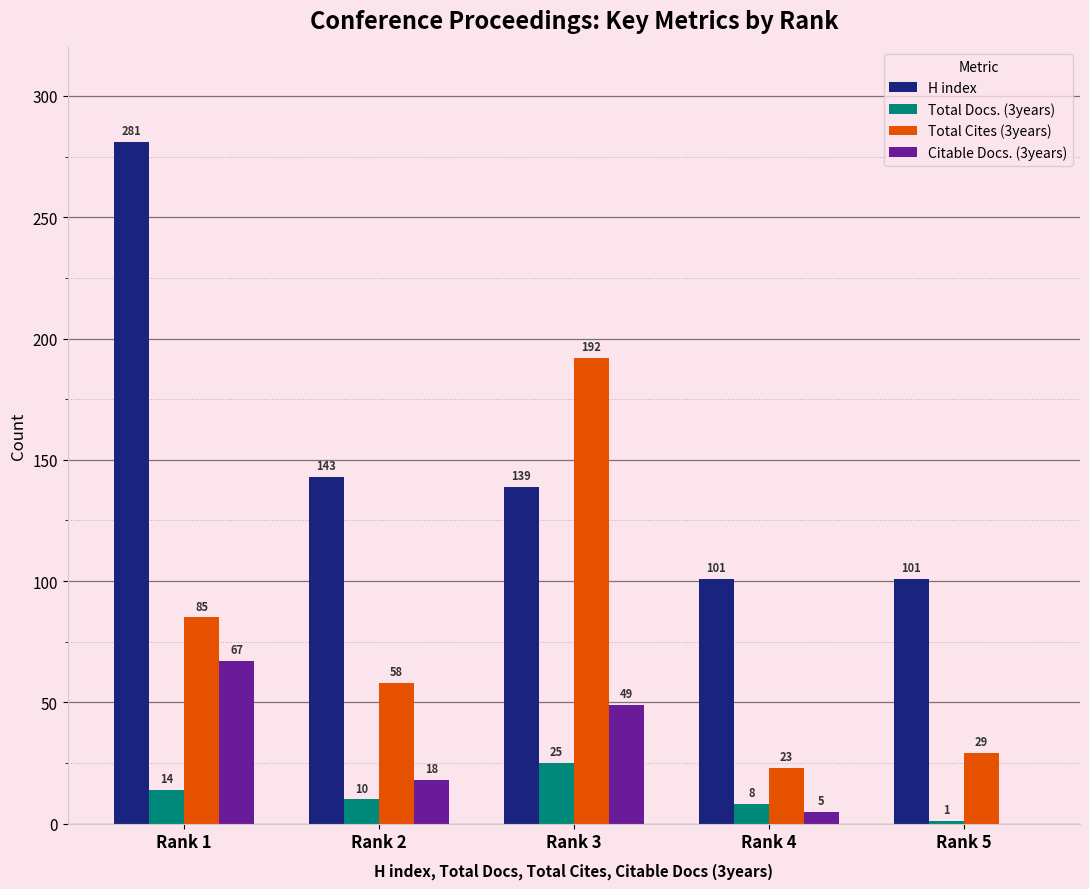

Between Rank 4 and Rank 5, which series saw the biggest shift?

Total Docs. (3years)